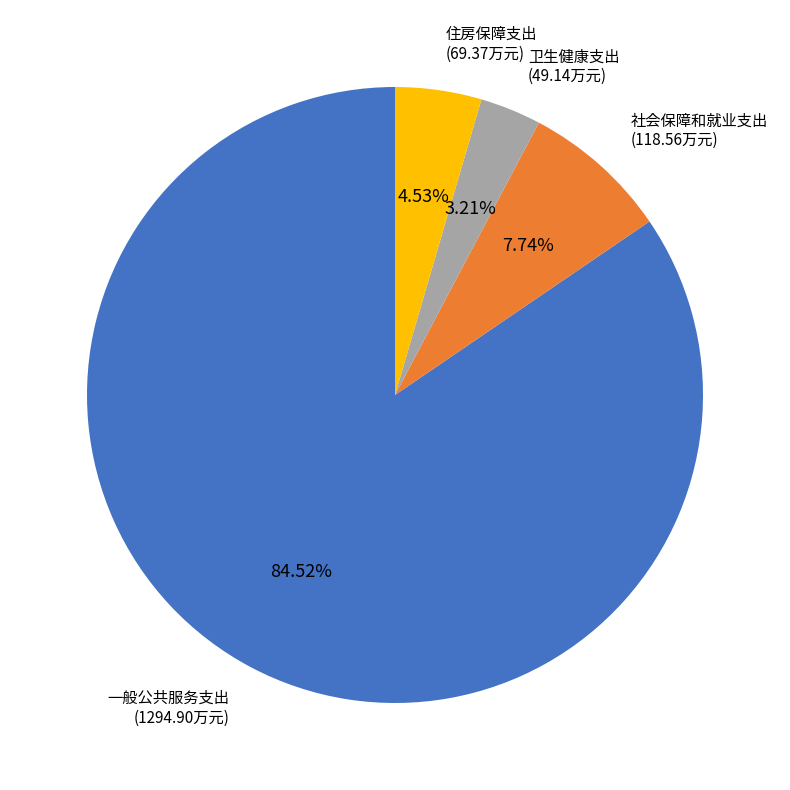

Is there any slice that represents more than half of the pie?

Yes